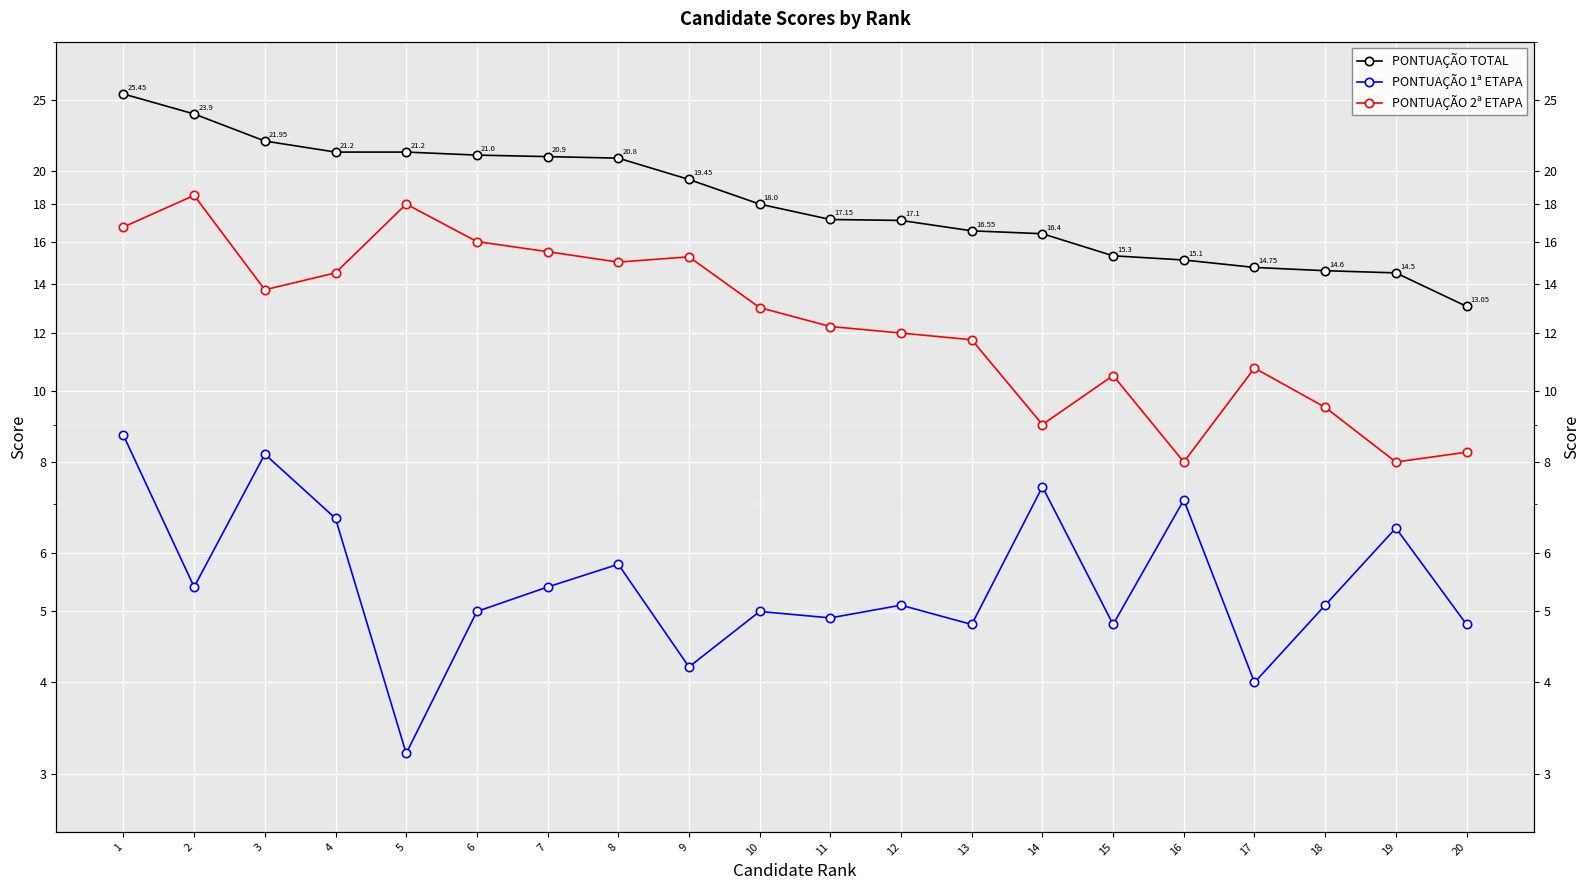

True or false: PONTUAÇÃO 1ª ETAPA has more than 0 points higher than both neighbors.

True